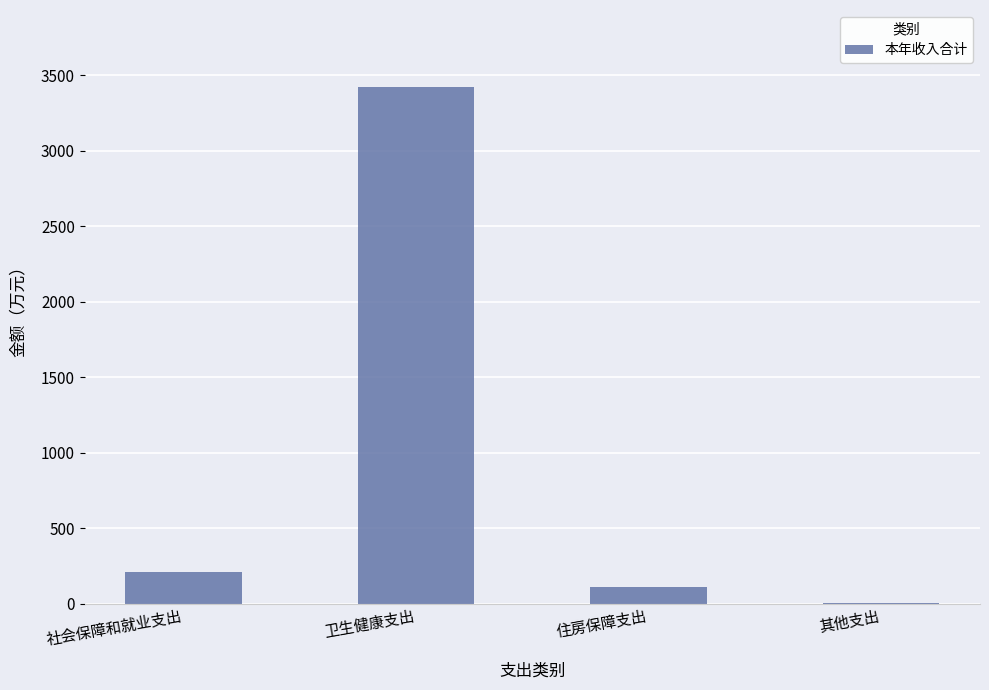

What is the sum of the values at 卫生健康支出 and 社会保障和就业支出?

3632.0